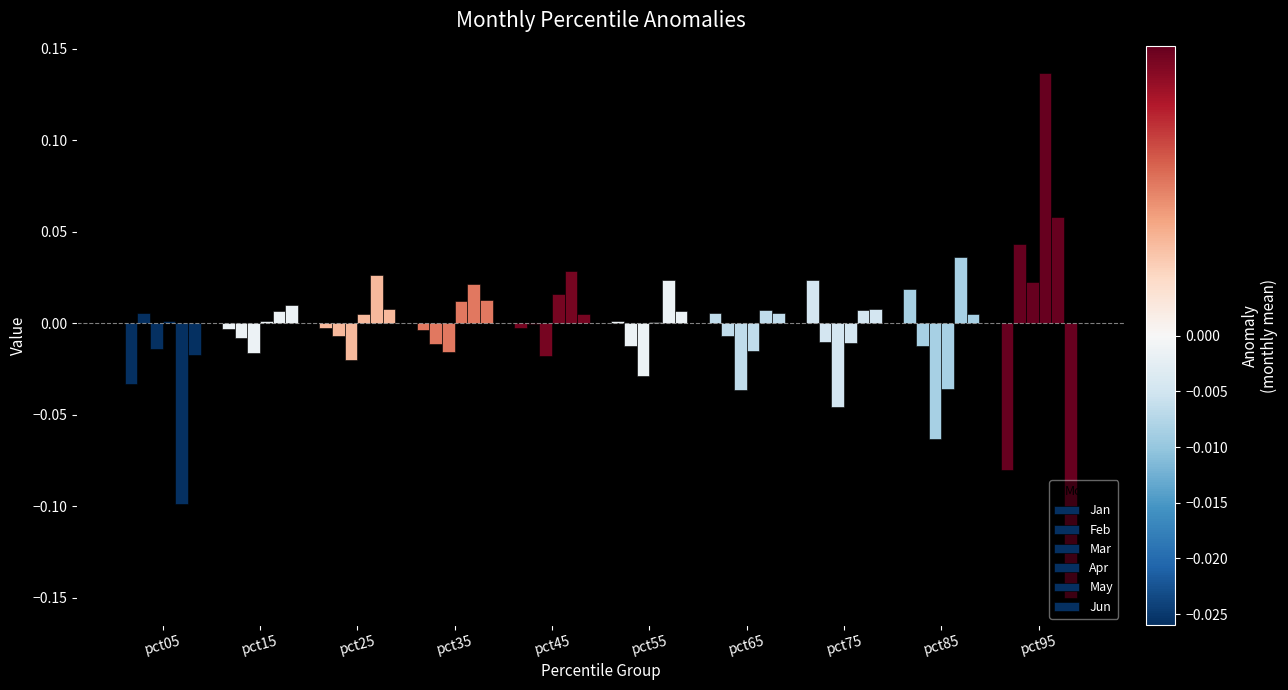

What is the spread (max minus min) of values at pct55?

0.1